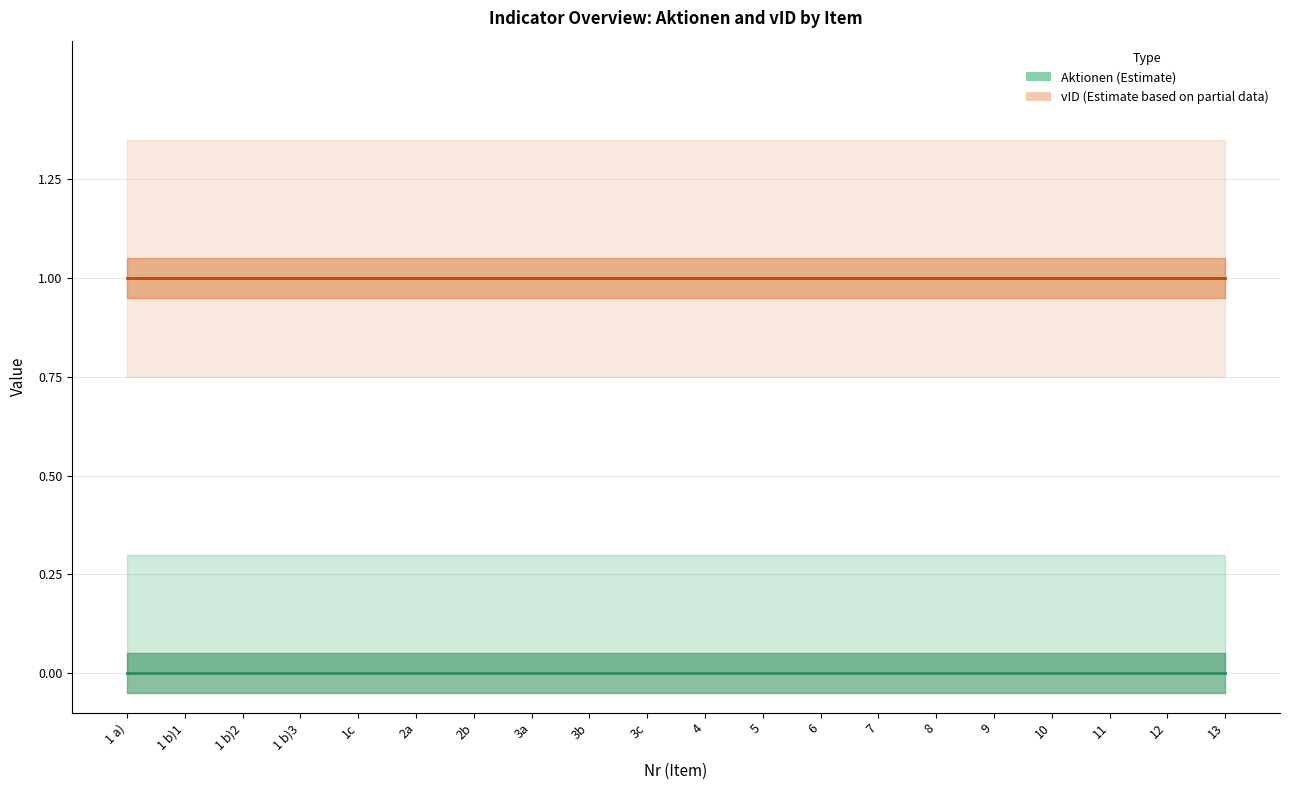

What is the sum of the vID values at 1 b)1 and 7?

2